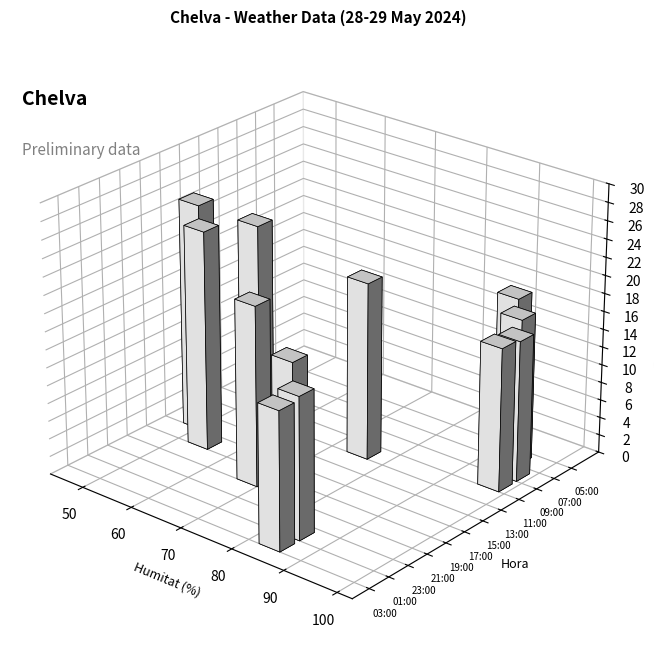

Which series has the largest total across all categories?

Humitat (%)